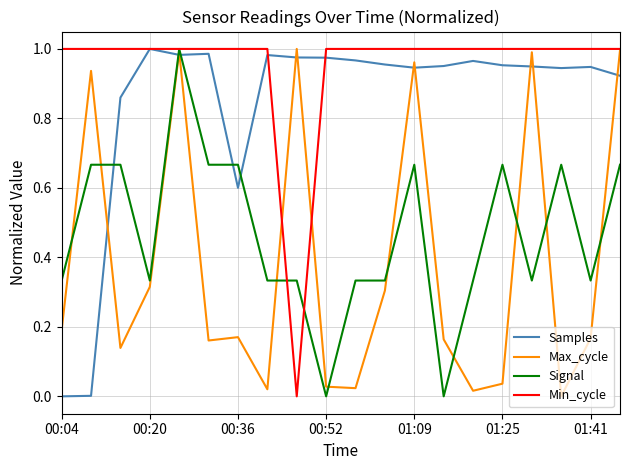

Which series has the largest total across all categories?

Min_cycle